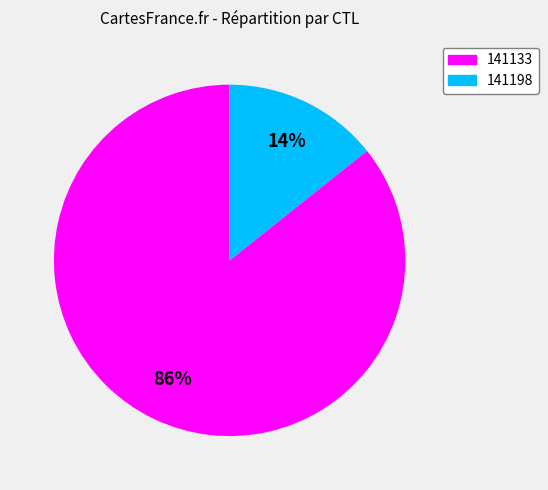

Which category has the smallest portion of the pie?

141198